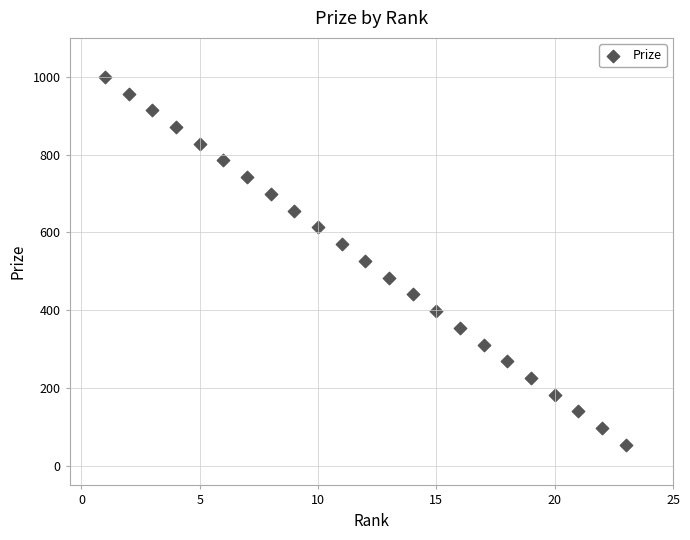

What is the range of X values (max minus min)?

22